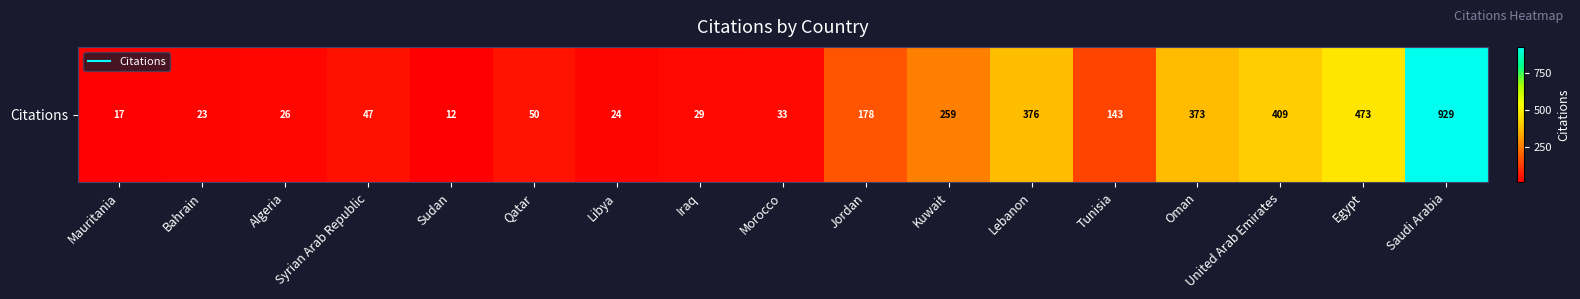

How many distinct data groups are displayed?

1